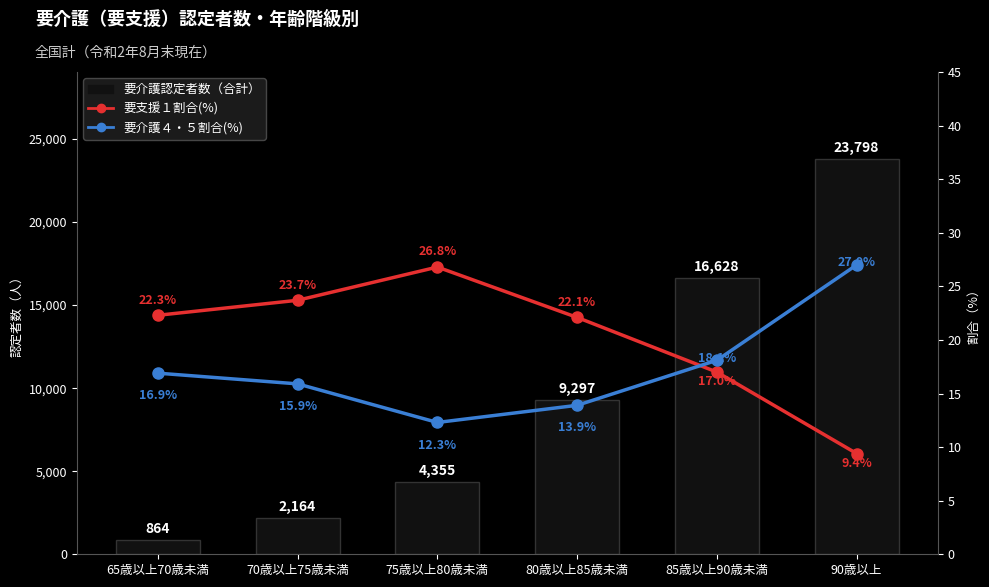

How many data points in 要介護４・５割合(%) are above 16?

3